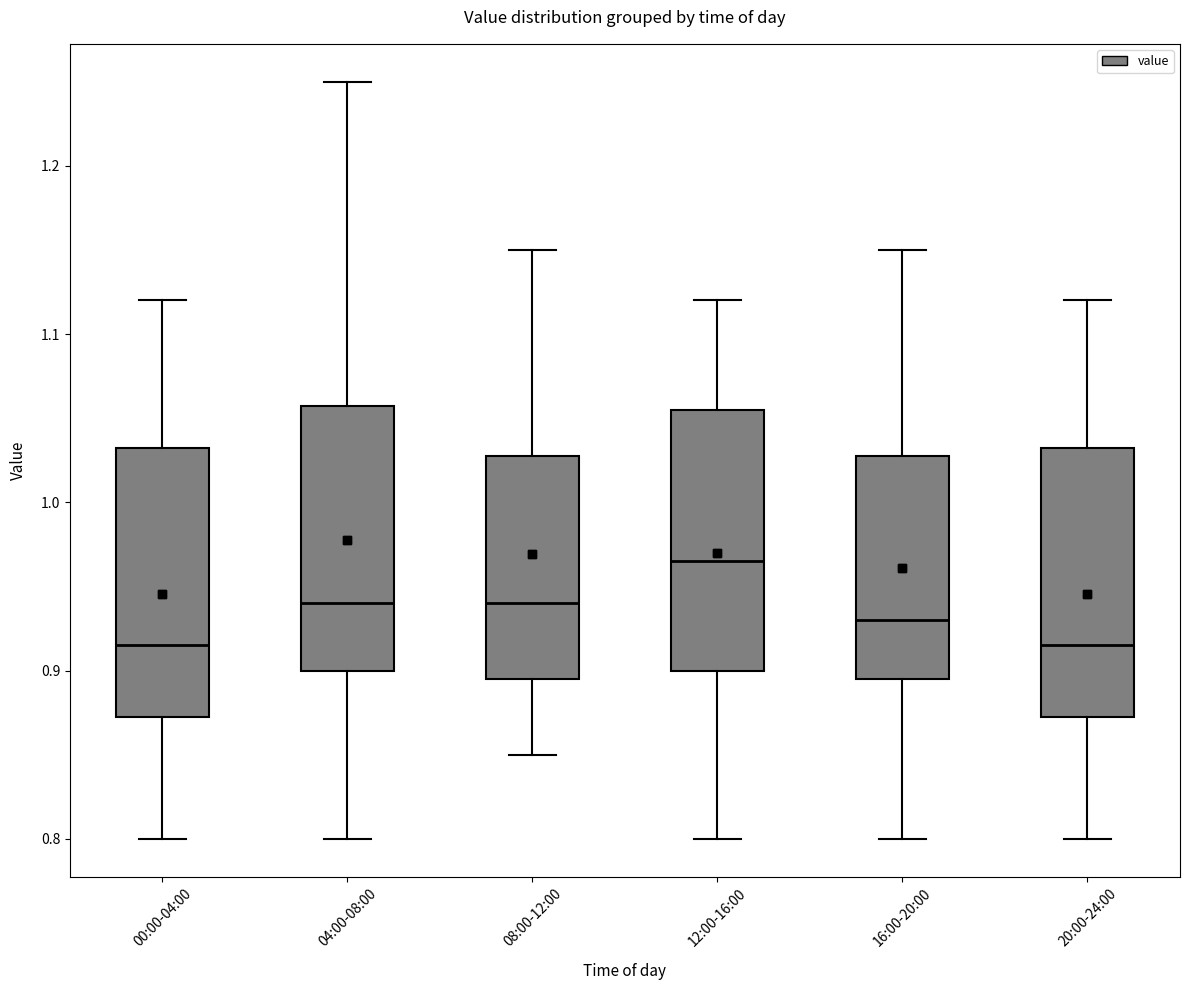

Which box's median line is the highest?

12:00-16:00